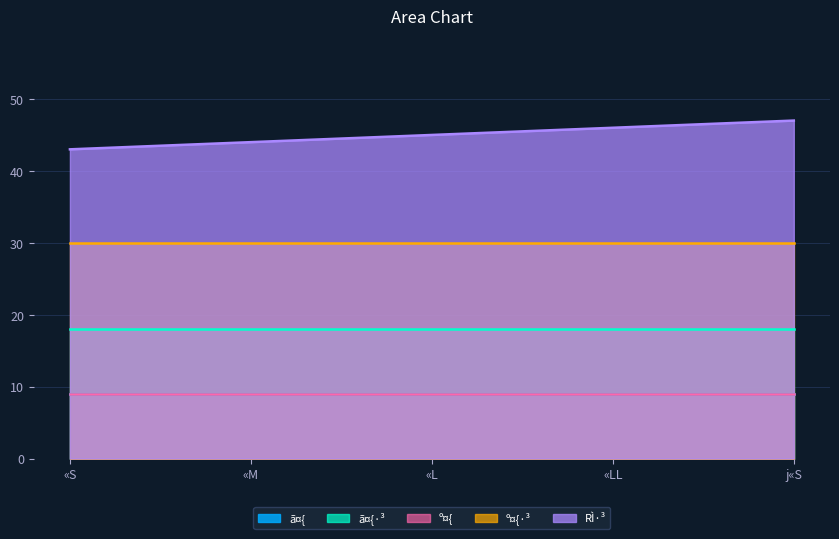

Reading right to left, extract all data points from this chart.

ã¤{: j«S=9	«LL=9	«L=9	«M=9	«S=9
ã¤{·³: j«S=18	«LL=18	«L=18	«M=18	«S=18
º¤{: j«S=9	«LL=9	«L=9	«M=9	«S=9
º¤{·³: j«S=30	«LL=30	«L=30	«M=30	«S=30
RÌ·³: j«S=47	«LL=46	«L=45	«M=44	«S=43